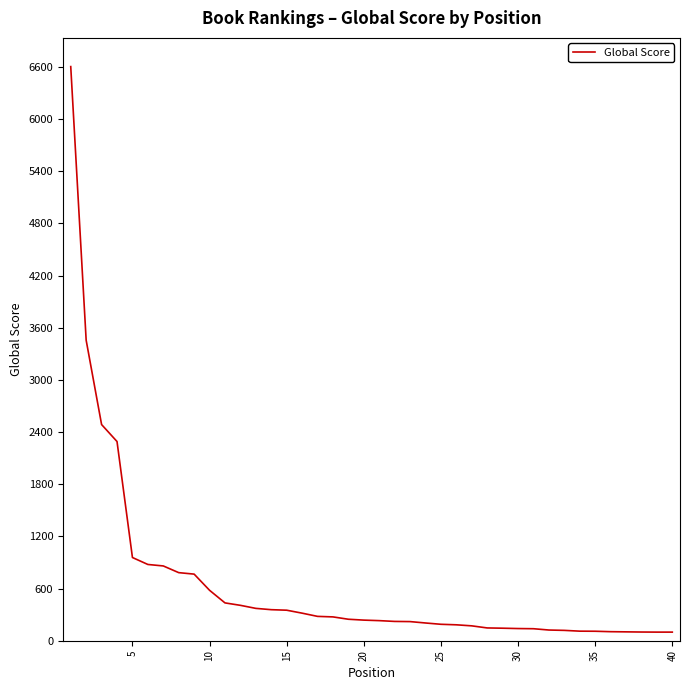

What is the average value?

647